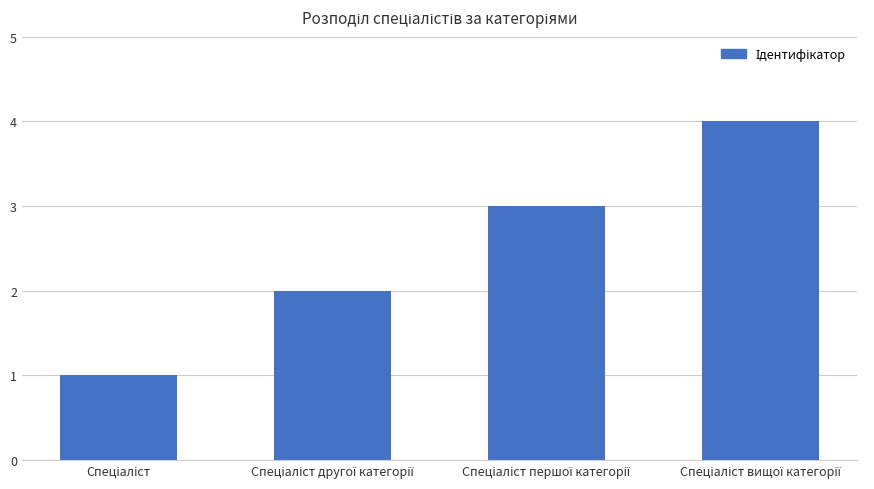

What is the value of the 2nd bar from the left?

2